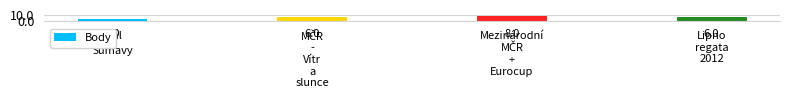

What is the average value?

6